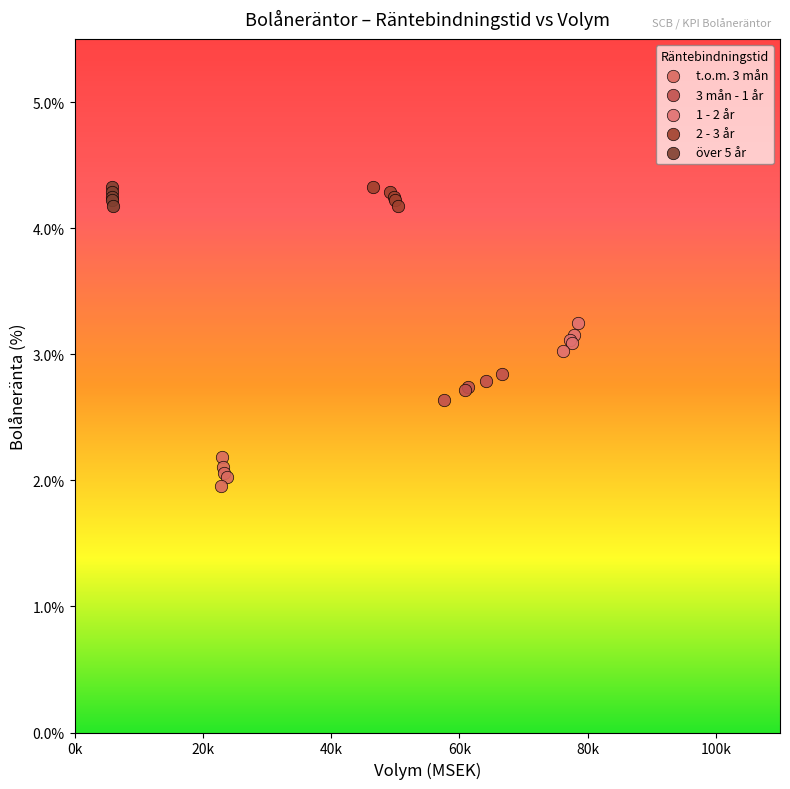

Which series contains the lowest Y value?

t.o.m. 3 mån